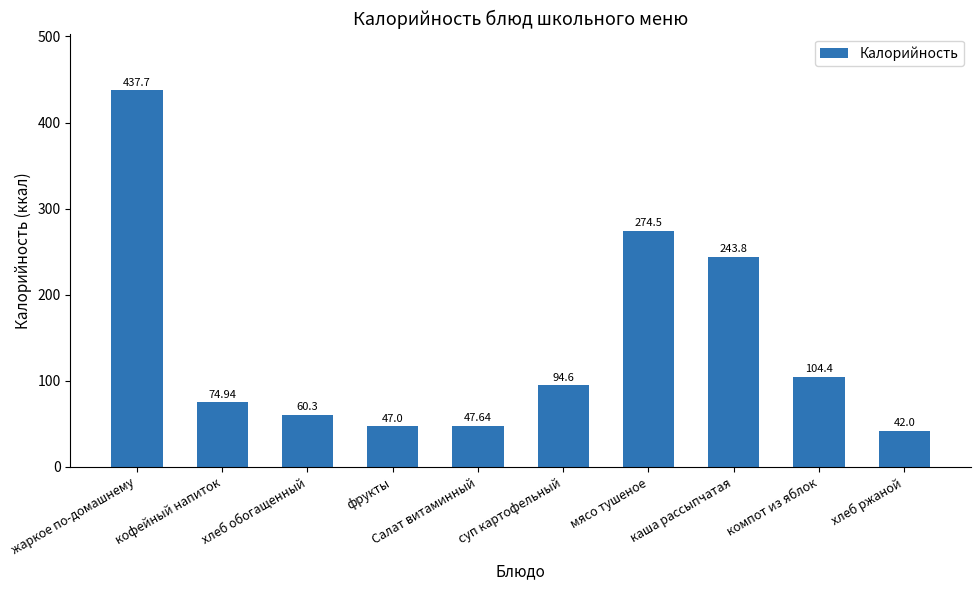

What is the change in value from мясо тушеное to хлеб ржаной?

-232.5